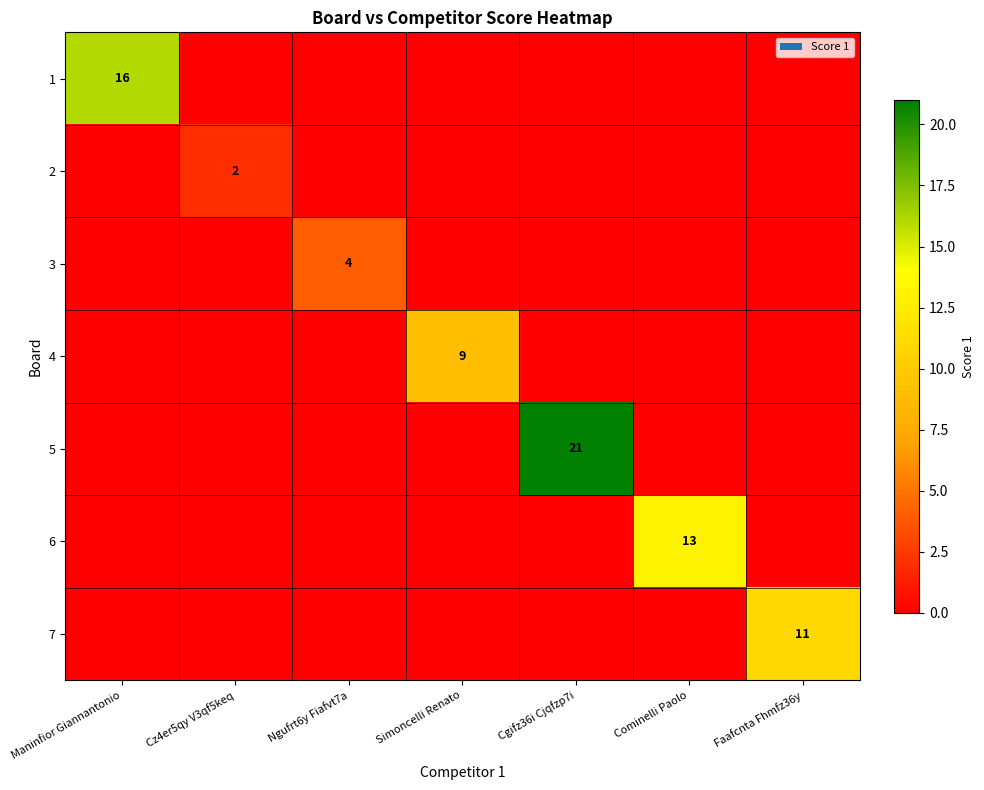

Is it true that 7 equals 11 at Faafcnta Fhmfz36y?

True